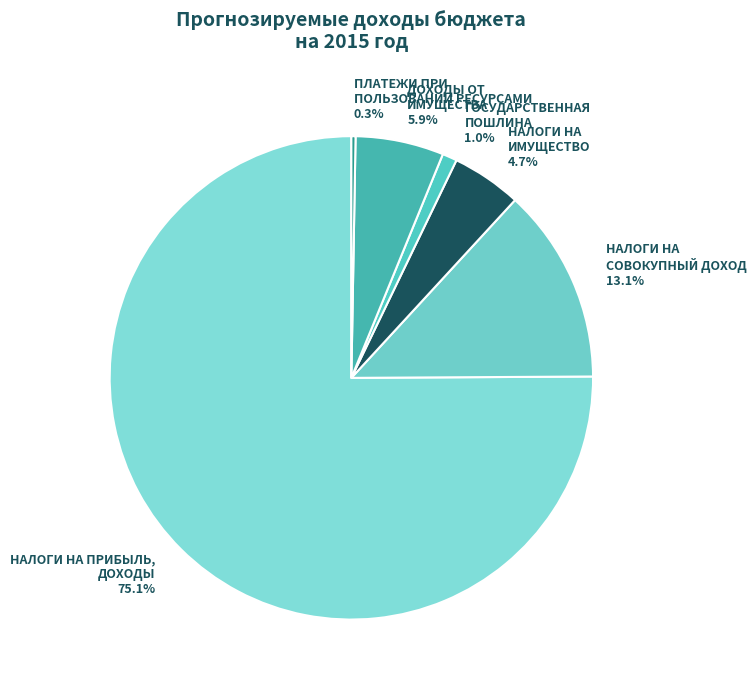

What is the ratio of the value at НАЛОГИ НА ПРИБЫЛЬ, ДОХОДЫ 75.1% to the value at НАЛОГИ НА СОВОКУПНЫЙ ДОХОД 13.1%?

5.7